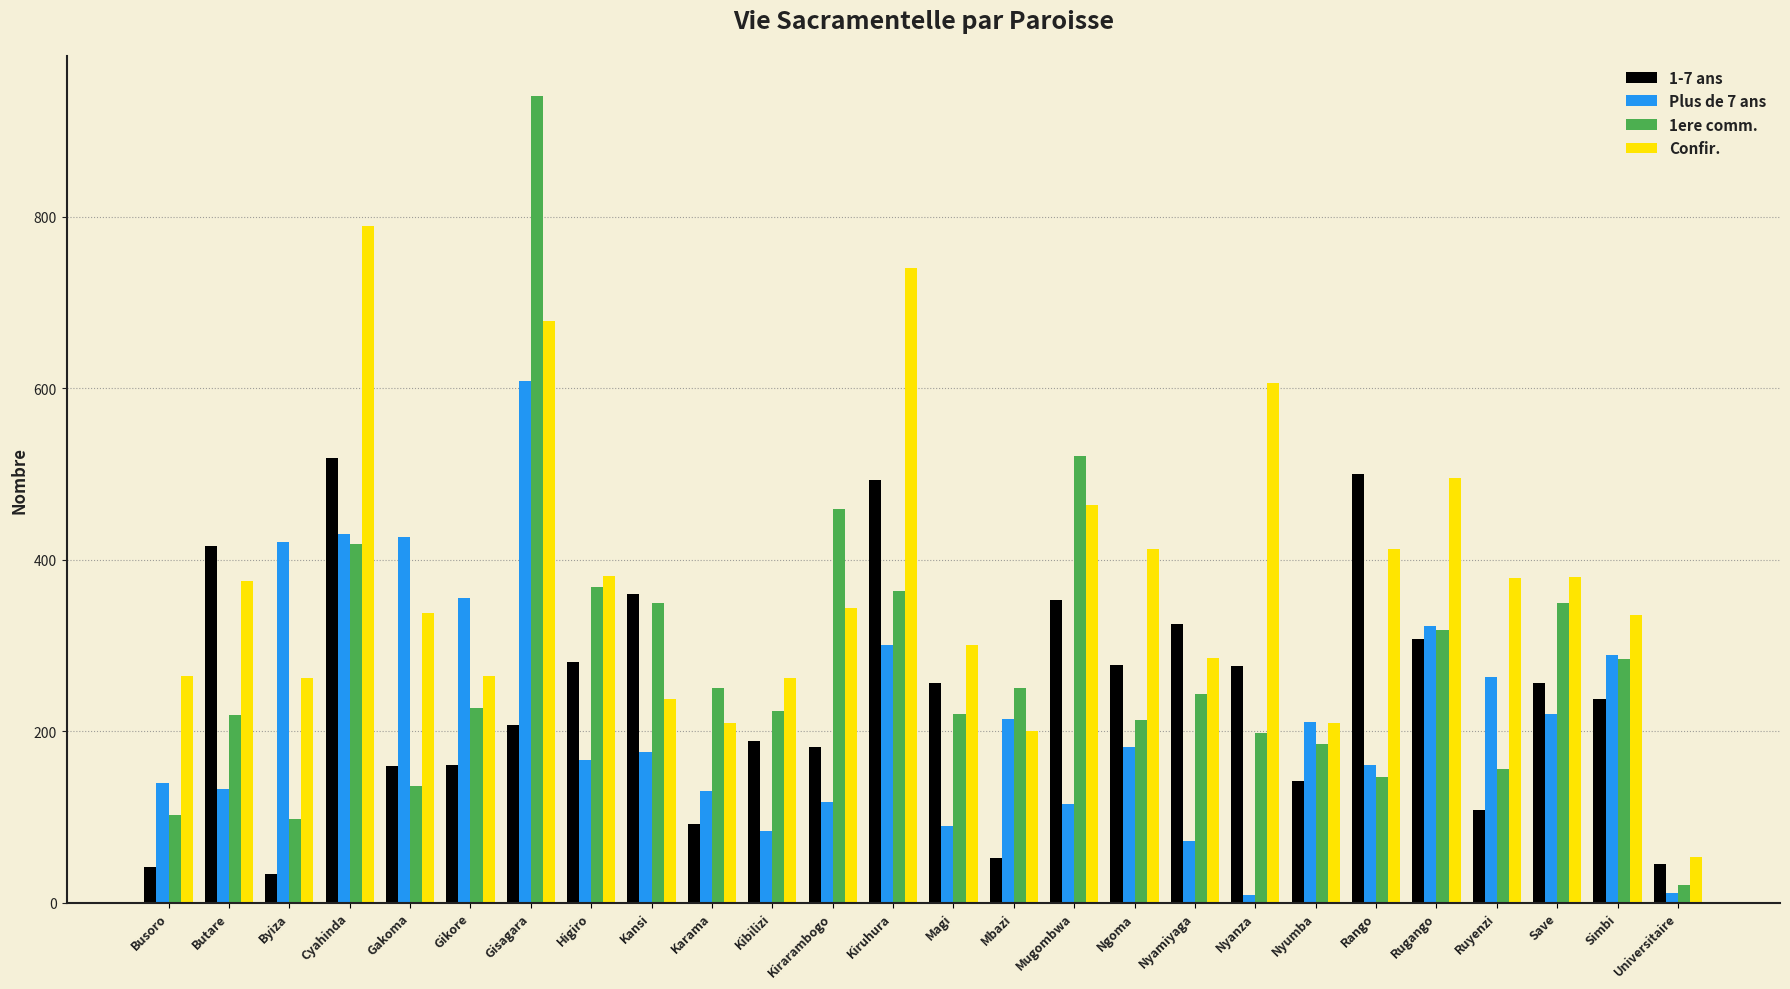

Which series has the largest total across all categories?

Confir.